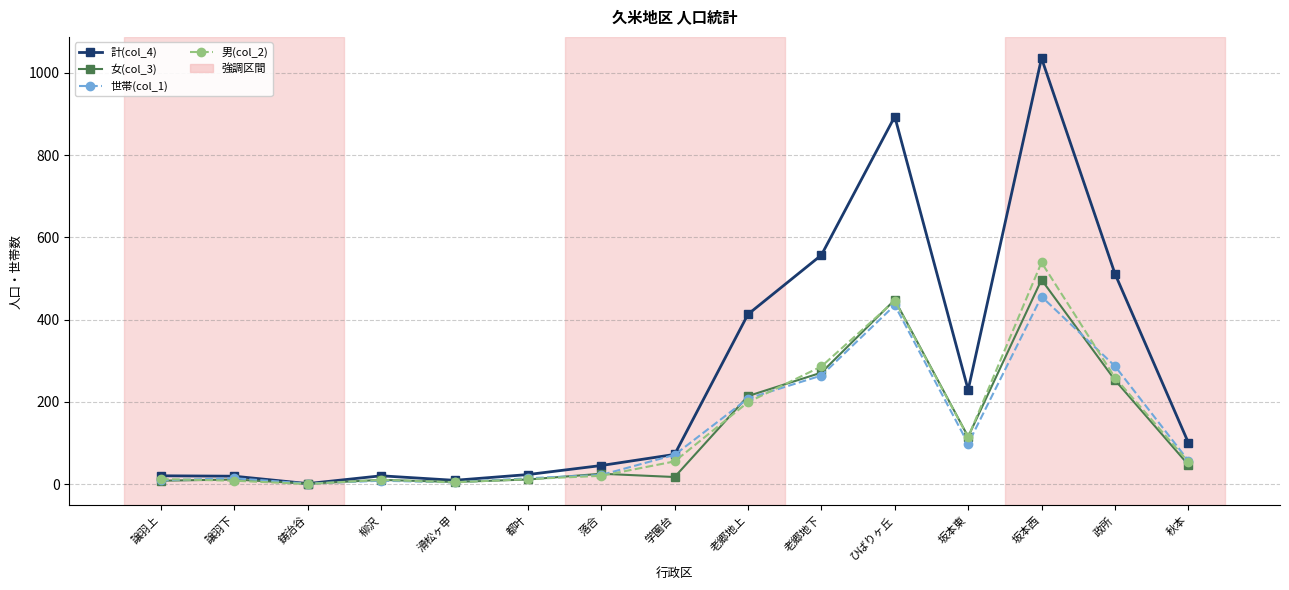

True or false: 女(col_3) has a value of 214 at 老郷地上.

True